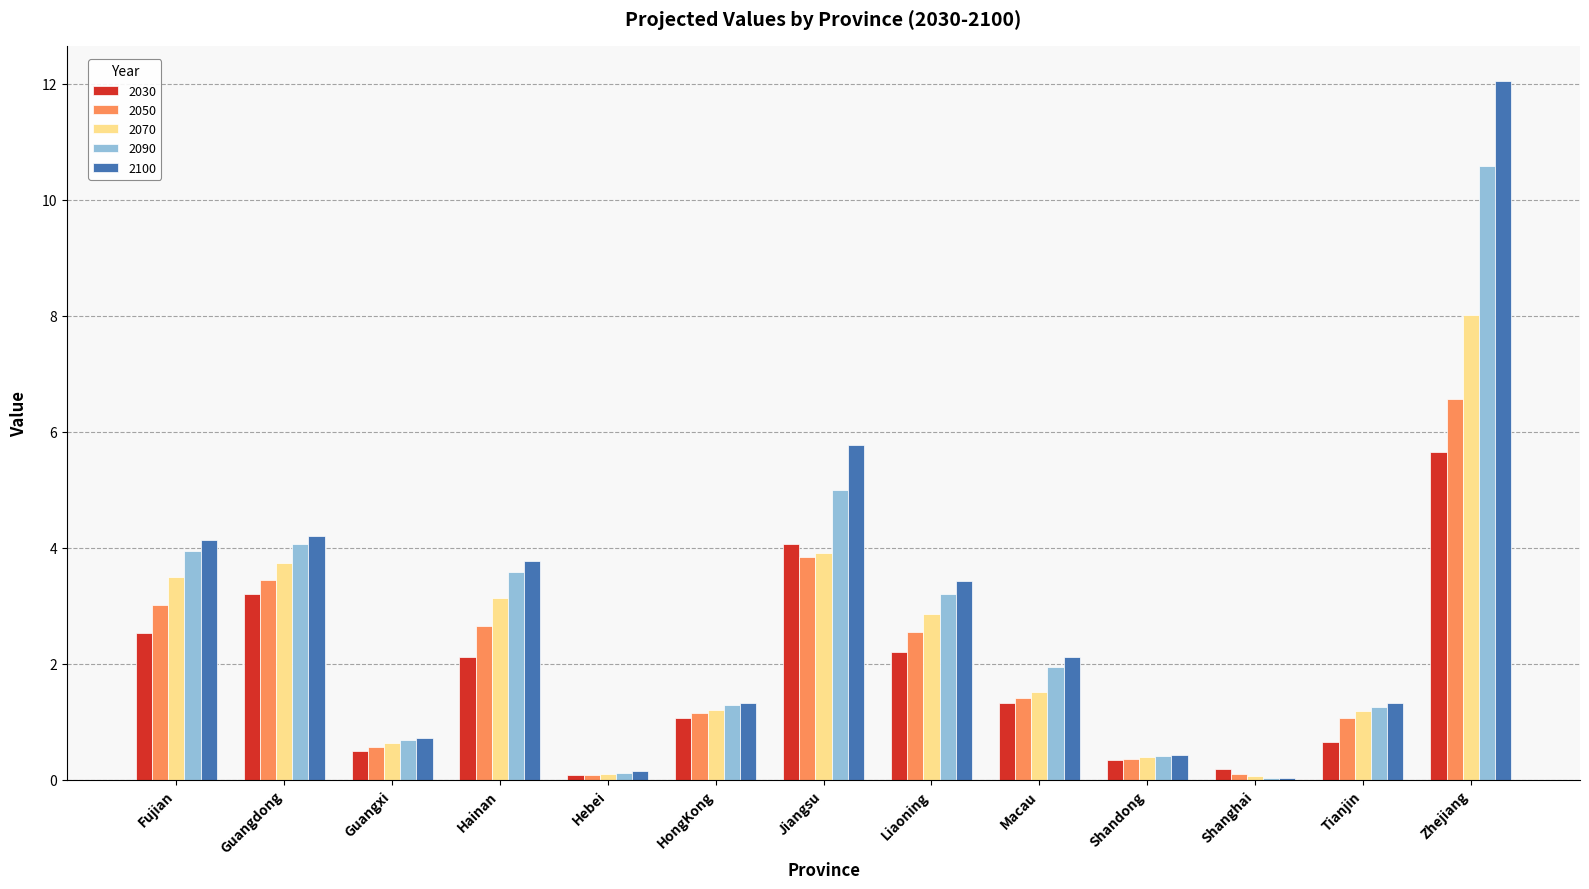

The value of 2100 at Guangxi is 0.7. True or false?

True